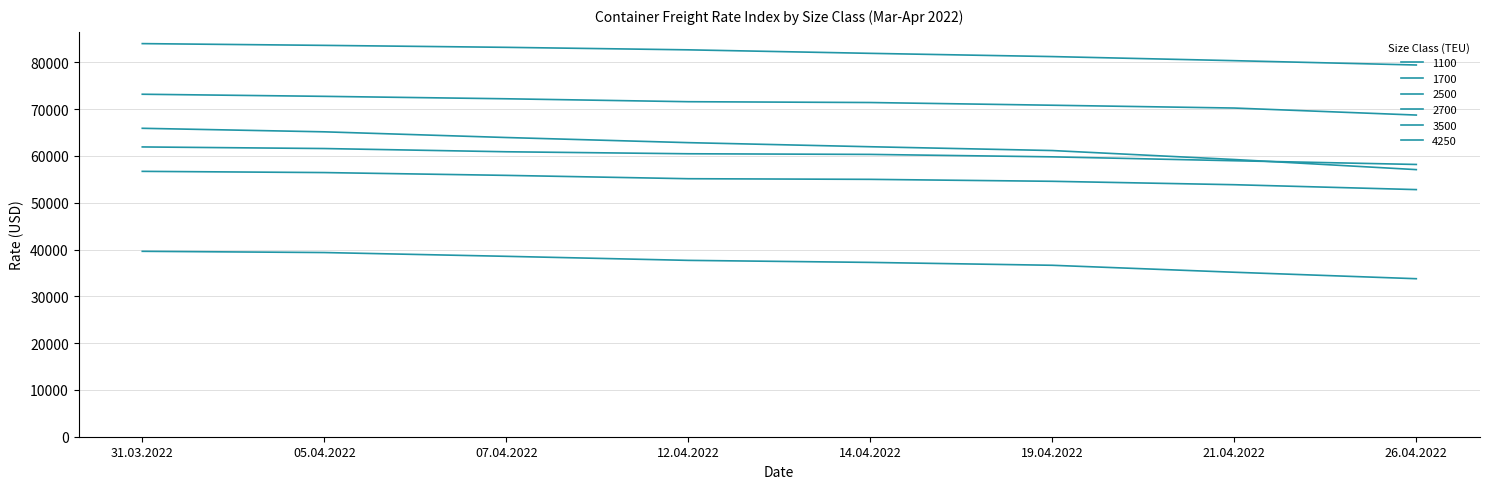

Is it true that 1100 equals 35154 at 21.04.2022?

True